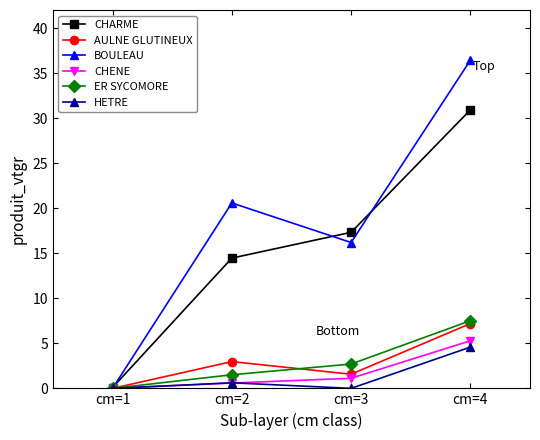

Rank the categories by CHENE value from lowest to highest.

cm=1, cm=2, cm=3, cm=4